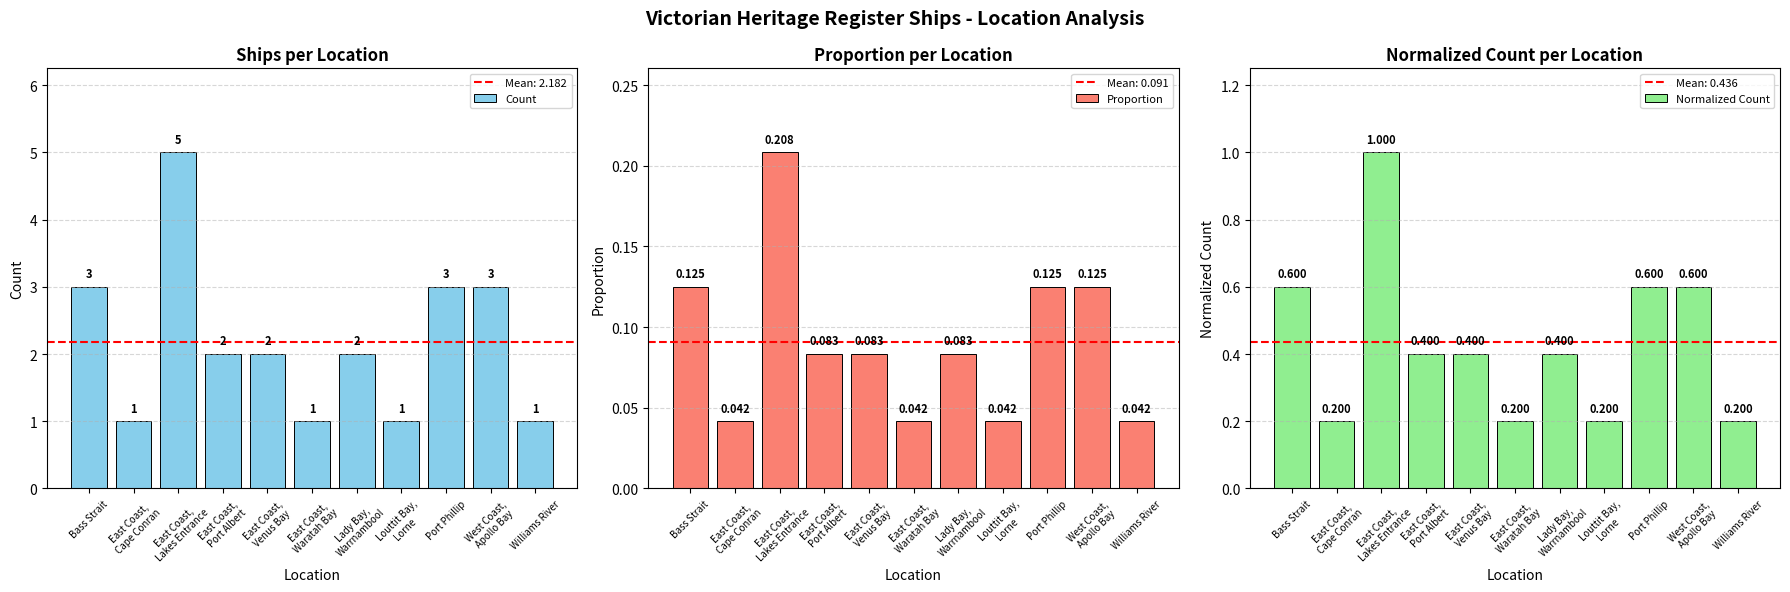

Reading left to right, what are all the values shown in this chart?

Count: Bass Strait=3.0	East Coast,
Cape Conran=1.0	East Coast,
Lakes Entrance=5.0	East Coast,
Port Albert=2.0	East Coast,
Venus Bay=2.0	East Coast,
Waratah Bay=1.0	Lady Bay,
Warrnambool=2.0	Louttit Bay,
Lorne=1.0	Port Phillip=3.0	West Coast,
Apollo Bay=3.0	Williams River=1.0
Proportion: Bass Strait=0.1	East Coast,
Cape Conran=0.0	East Coast,
Lakes Entrance=0.2	East Coast,
Port Albert=0.1	East Coast,
Venus Bay=0.1	East Coast,
Waratah Bay=0.0	Lady Bay,
Warrnambool=0.1	Louttit Bay,
Lorne=0.0	Port Phillip=0.1	West Coast,
Apollo Bay=0.1	Williams River=0.0
Normalized Count: Bass Strait=0.6	East Coast,
Cape Conran=0.2	East Coast,
Lakes Entrance=1.0	East Coast,
Port Albert=0.4	East Coast,
Venus Bay=0.4	East Coast,
Waratah Bay=0.2	Lady Bay,
Warrnambool=0.4	Louttit Bay,
Lorne=0.2	Port Phillip=0.6	West Coast,
Apollo Bay=0.6	Williams River=0.2